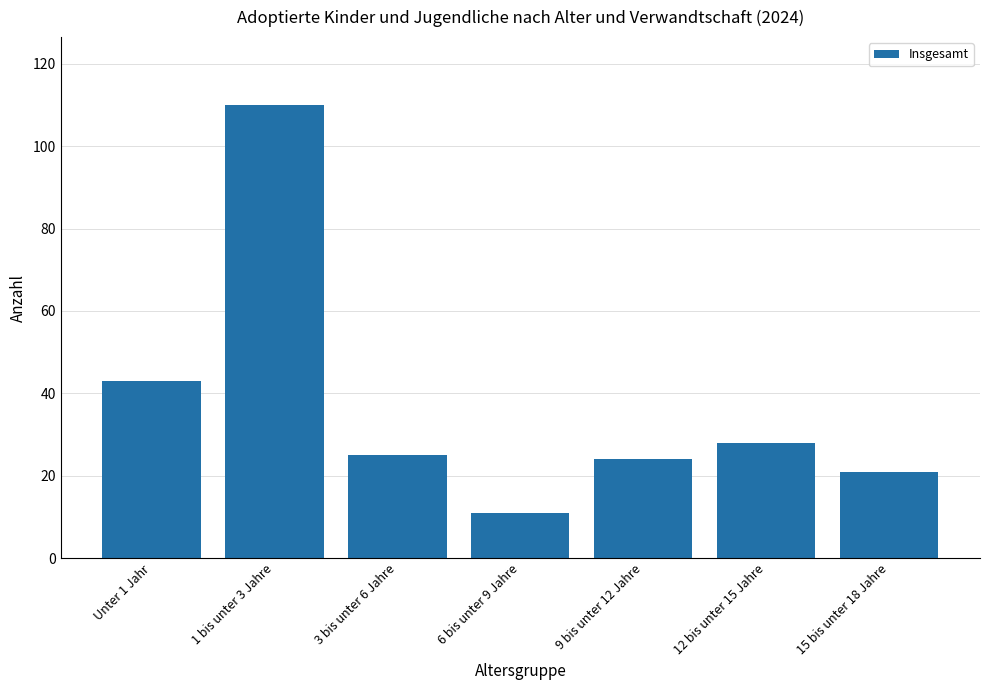

Where is the data nearest to the value 60?

Unter 1 Jahr